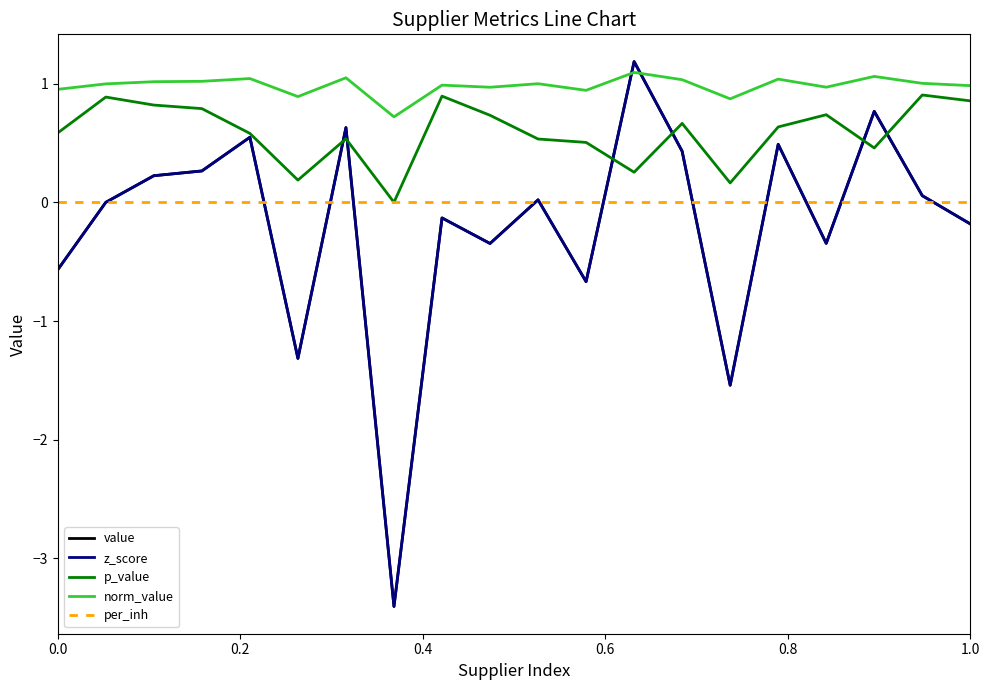

After their last crossing, which series has the higher values: z_score or p_value?

p_value